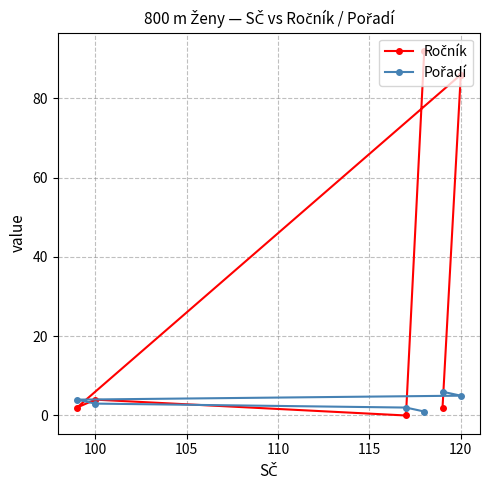

What are all the series names shown in the legend?

Ročník, Pořadí